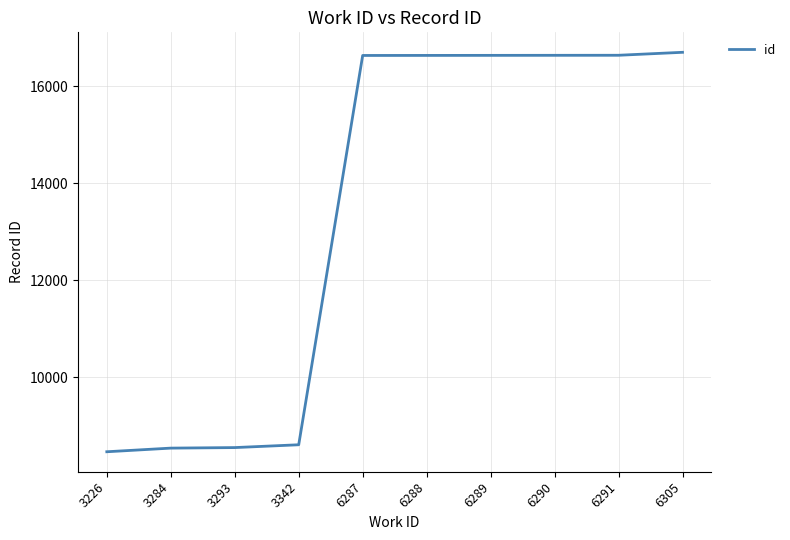

Does the chart display data point markers on the line(s)?

No